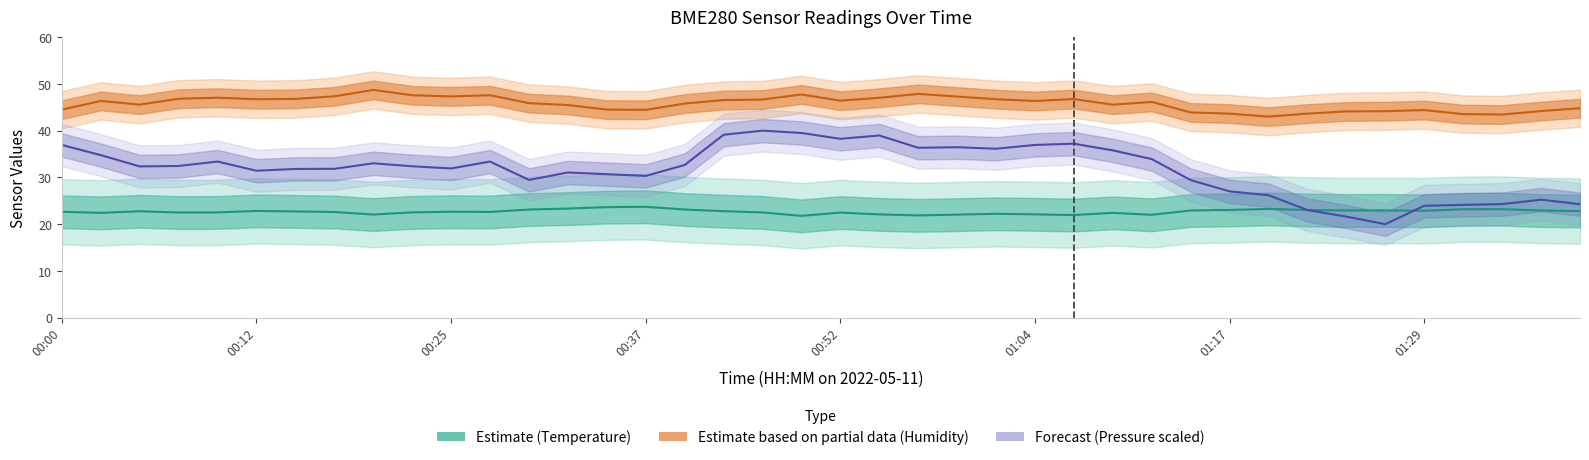

Reading left to right, extract all data points from this chart.

BME280_temperature: 00:00=22.6	00:02=22.4	00:05=22.8	00:07=22.5	00:10=22.5	00:12=22.8	00:15=22.7	00:17=22.6	00:20=22.1	00:22=22.5	00:25=22.7	00:27=22.6	00:30=23.1	00:32=23.3	00:34=23.6	00:37=23.7	00:39=23.1	00:42=22.8	00:44=22.5	00:47=21.8	00:52=22.5	00:54=22.1	00:57=21.9	00:59=22.0	01:02=22.2	01:04=22.1	01:07=21.9	01:09=22.4	01:12=22.0	01:14=22.9	01:17=23.0	01:19=23.3	01:22=23.0	01:24=22.9	01:27=22.9	01:29=22.9	01:32=23.2	01:34=23.2	01:37=22.9	01:39=22.8
BME280_humidity: 00:00=44.5	00:02=46.4	00:05=45.6	00:07=46.8	00:10=47.0	00:12=46.7	00:15=46.8	00:17=47.3	00:20=48.7	00:22=47.6	00:25=47.3	00:27=47.6	00:30=45.9	00:32=45.5	00:34=44.5	00:37=44.5	00:39=45.8	00:42=46.5	00:44=46.6	00:47=47.7	00:52=46.4	00:54=47.0	00:57=47.9	00:59=47.3	01:02=46.7	01:04=46.4	01:07=46.8	01:09=45.6	01:12=46.1	01:14=43.9	01:17=43.6	01:19=43.0	01:22=43.6	01:24=44.1	01:27=44.2	01:29=44.4	01:32=43.5	01:34=43.5	01:37=44.2	01:39=44.8
BME280_pressure_norm: 00:00=36.9	00:02=34.8	00:05=32.4	00:07=32.4	00:10=33.4	00:12=31.4	00:15=31.8	00:17=31.8	00:20=33.0	00:22=32.4	00:25=31.9	00:27=33.4	00:30=29.5	00:32=31.1	00:34=30.7	00:37=30.3	00:39=32.7	00:42=39.1	00:44=40.0	00:47=39.5	00:52=38.3	00:54=39.0	00:57=36.3	00:59=36.5	01:02=36.1	01:04=36.9	01:07=37.2	01:09=35.8	01:12=33.9	01:14=29.4	01:17=27.0	01:19=26.2	01:22=23.0	01:24=21.6	01:27=20.0	01:29=23.9	01:32=24.1	01:34=24.3	01:37=25.2	01:39=24.3